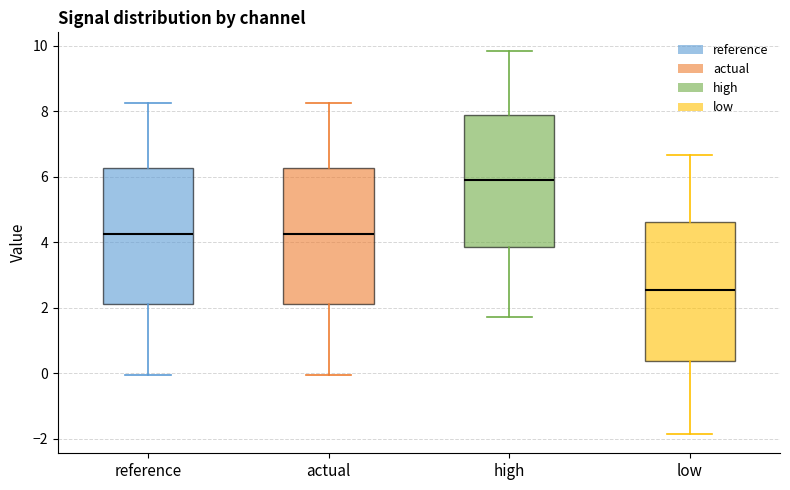

Where is the lower edge of the box for high on the y-axis? The values are not printed on the chart, so give them approximately, as read against the axis.

3.8